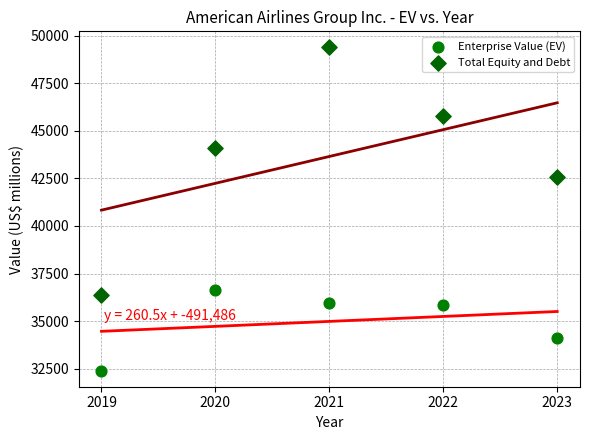

Across all data points, what is the average X value?

2021